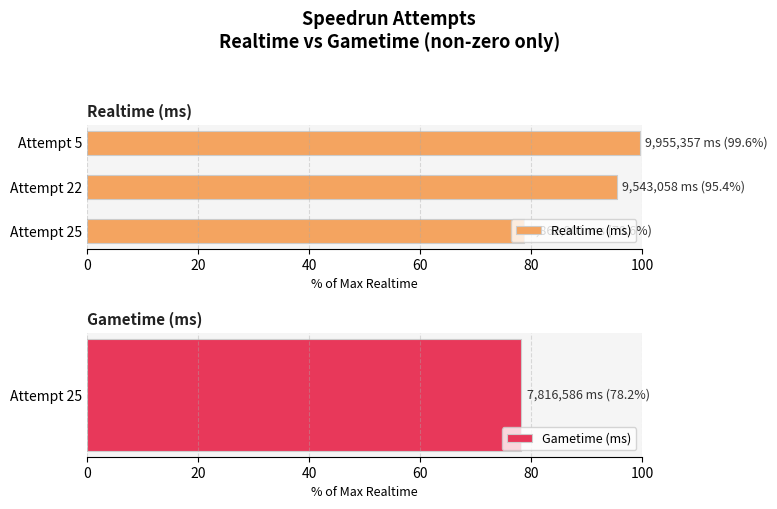

At which label is Realtime (ms) closest to 89?

Attempt 22